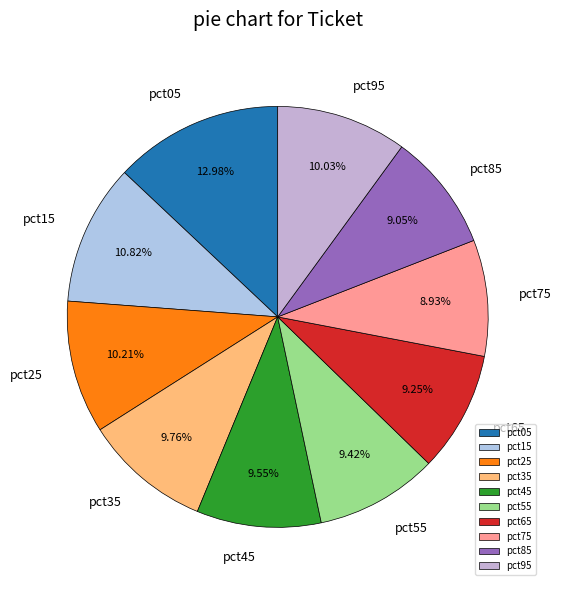

The pct55 slice represents 9% of the pie. True or false?

True